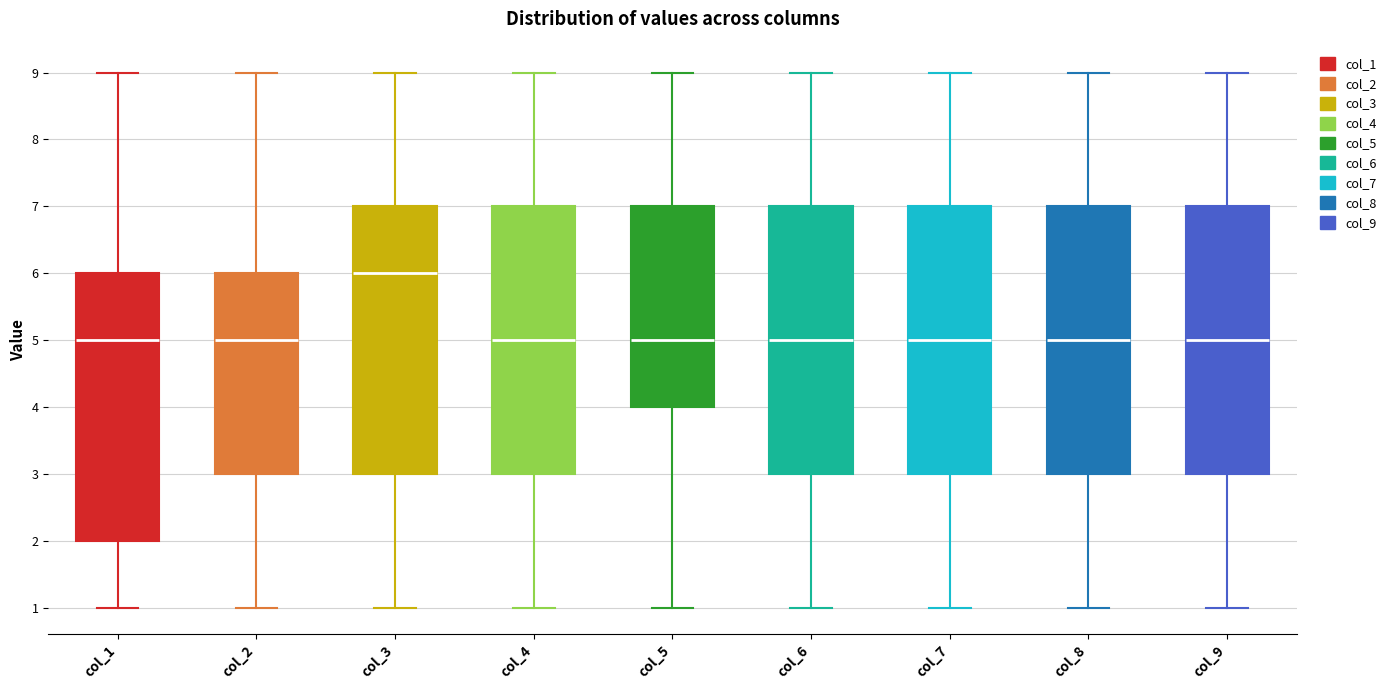

Reading left to right, read every box against the y-axis: the position of its median line, the range the box covers, and the ends of its whiskers. The values are not printed on the chart, so give them approximately, as read against the axis.

col_1: median 5, box 2 to 6, whiskers 1 to 9
col_2: median 5, box 3 to 6, whiskers 1 to 9
col_3: median 6, box 3 to 7, whiskers 1 to 9
col_4: median 5, box 3 to 7, whiskers 1 to 9
col_5: median 5, box 4 to 7, whiskers 1 to 9
col_6: median 5, box 3 to 7, whiskers 1 to 9
col_7: median 5, box 3 to 7, whiskers 1 to 9
col_8: median 5, box 3 to 7, whiskers 1 to 9
col_9: median 5, box 3 to 7, whiskers 1 to 9